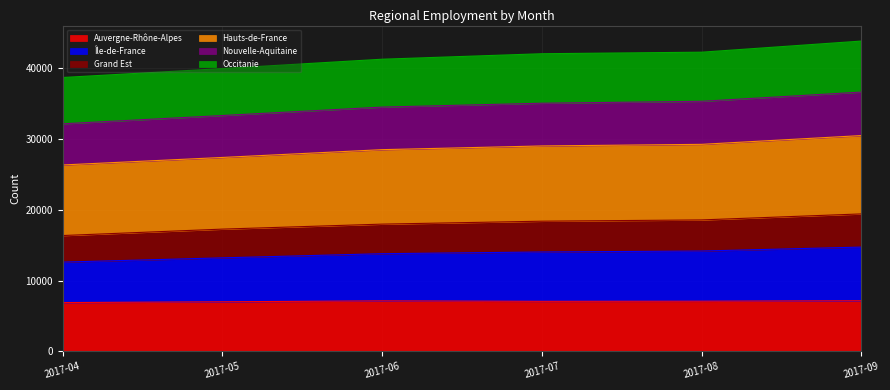

Is the value of Nouvelle-Aquitaine at 2017-08 greater than the value of Île-de-France at 2017-08?

No